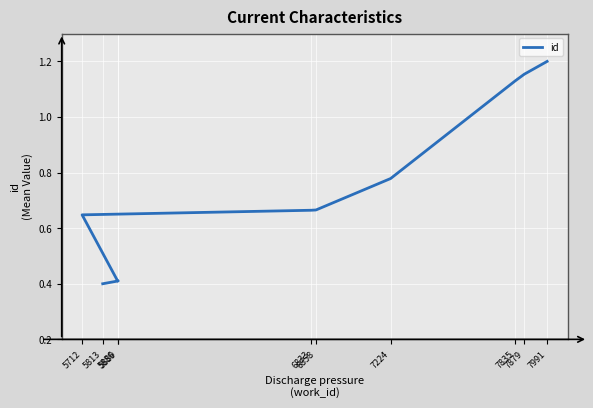

At which label is the value closest to 0?

5813